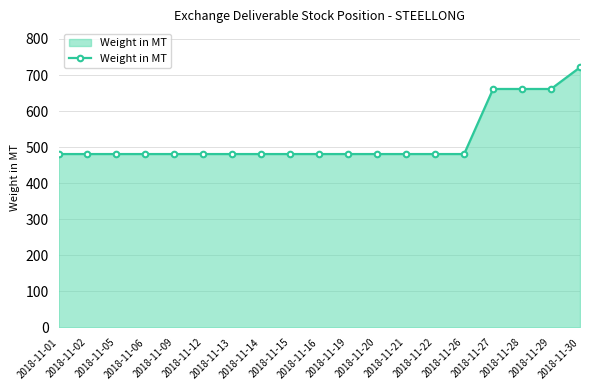

Reading right to left, list all the values displayed in this chart.

721.3	661.3	661.3	661.3	480.8	480.8	480.8	480.8	480.8	480.8	480.8	480.8	480.8	480.8	480.8	480.8	480.8	480.8	480.8